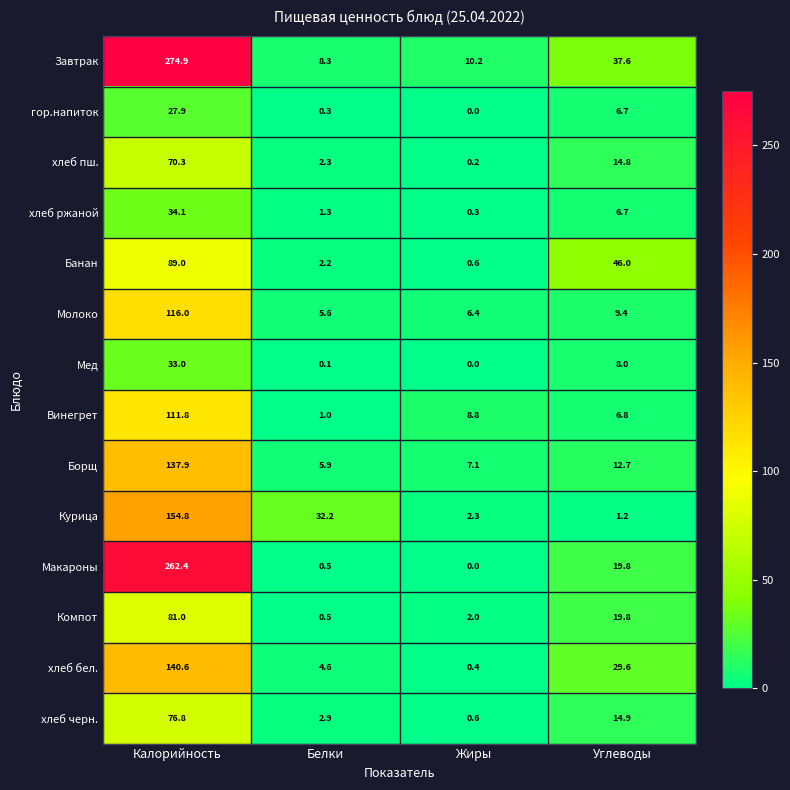

How many data points does each series have?

4